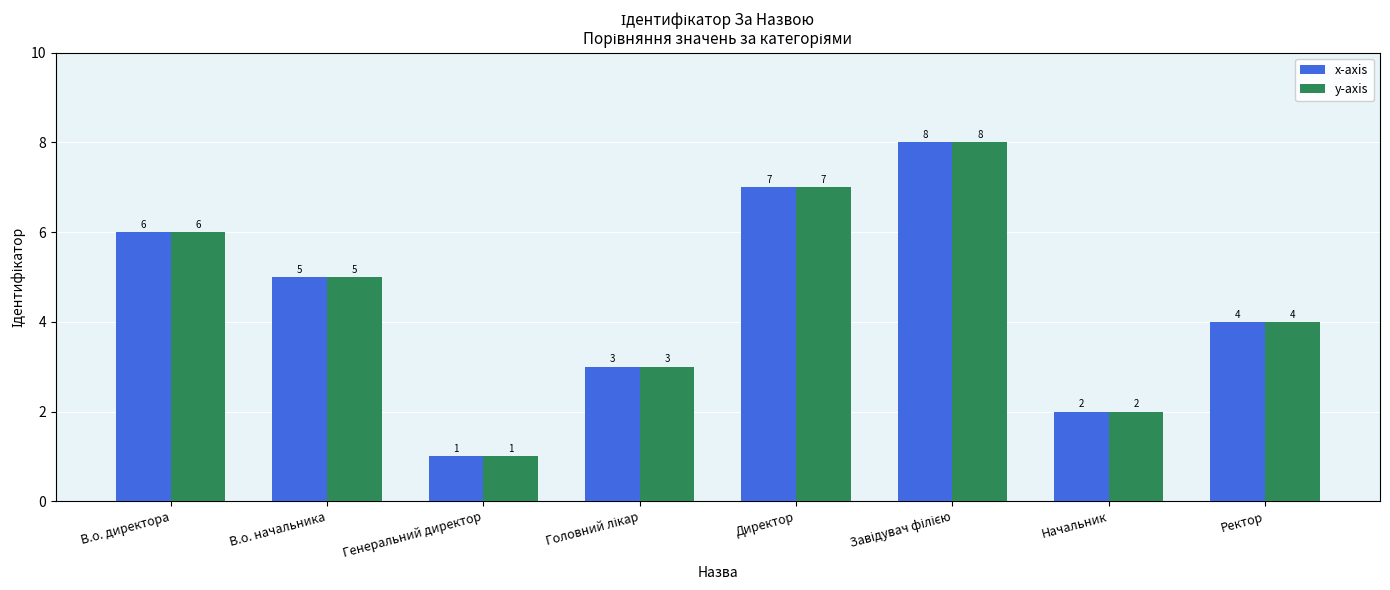

What is the label of the 8th bar from the left?

Ректор